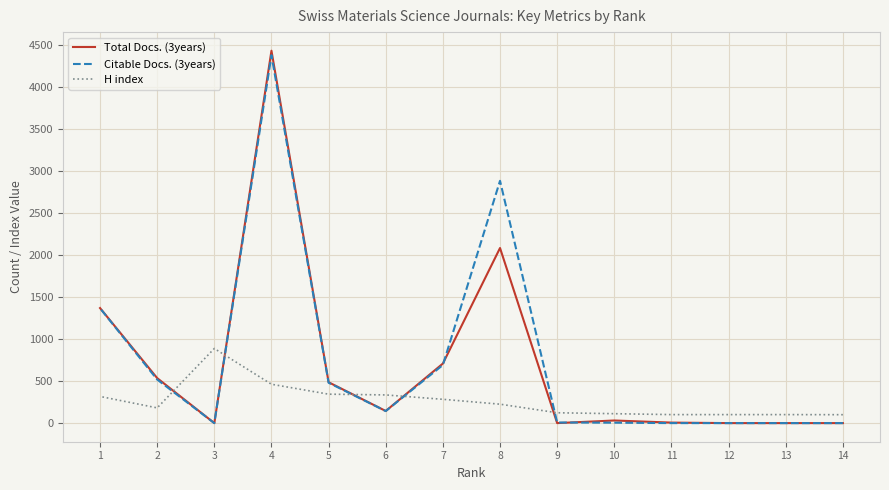

Where is the first local minimum for H index?

2